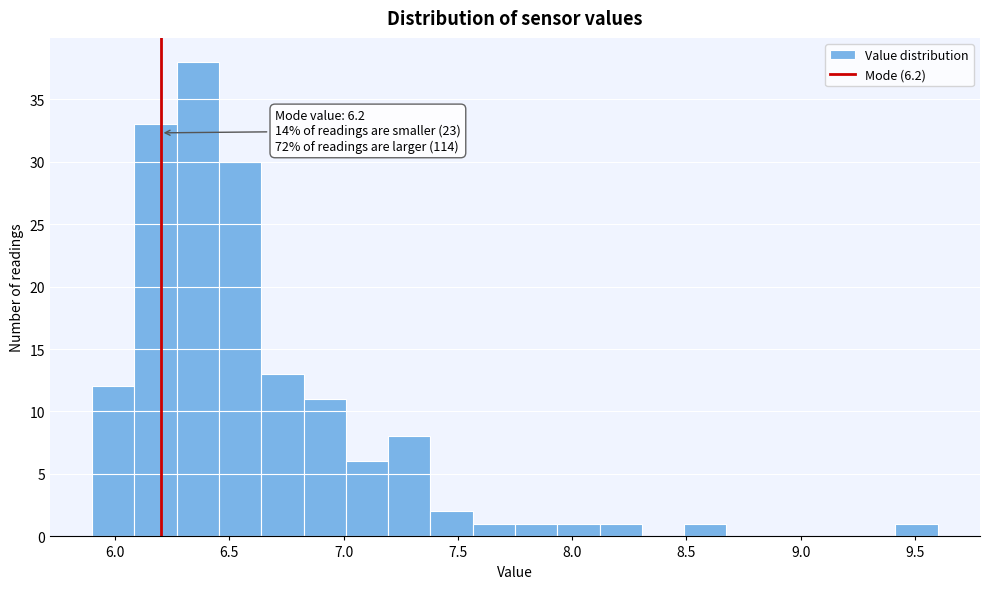

Read against the x-axis, roughly where is the centre of the tallest bar?

6.35